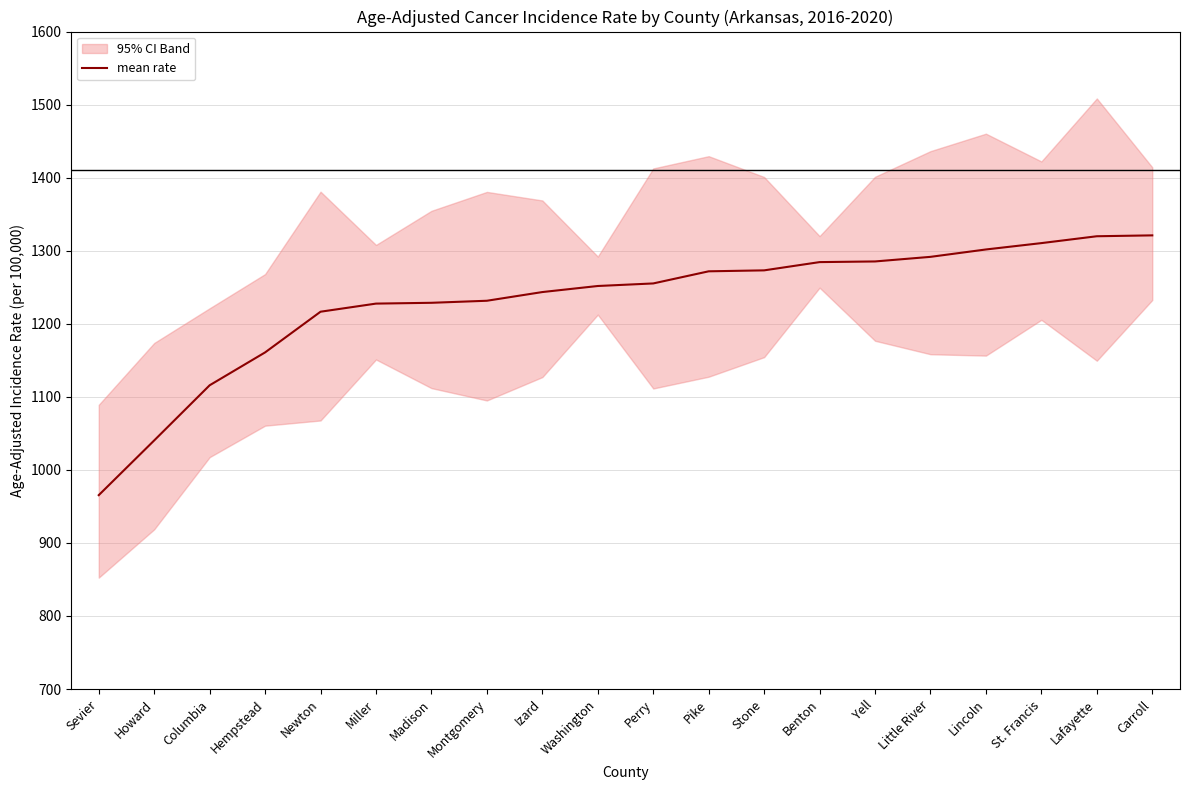

Which category has the lowest value in the mean rate series?

Sevier